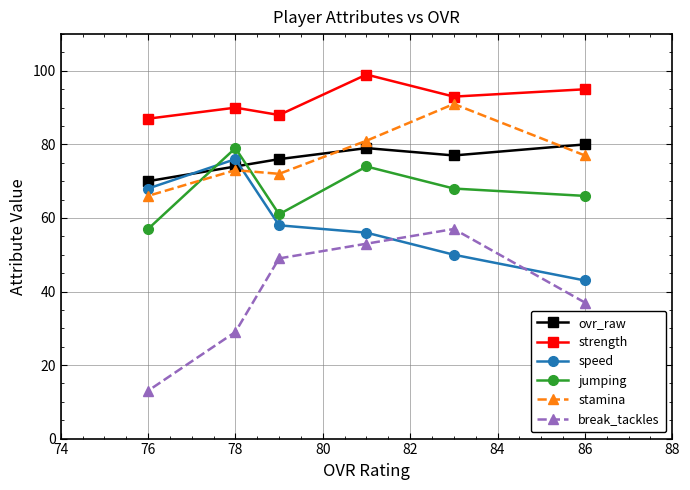

The break_tackles series shows 29 at 78. True or false?

True